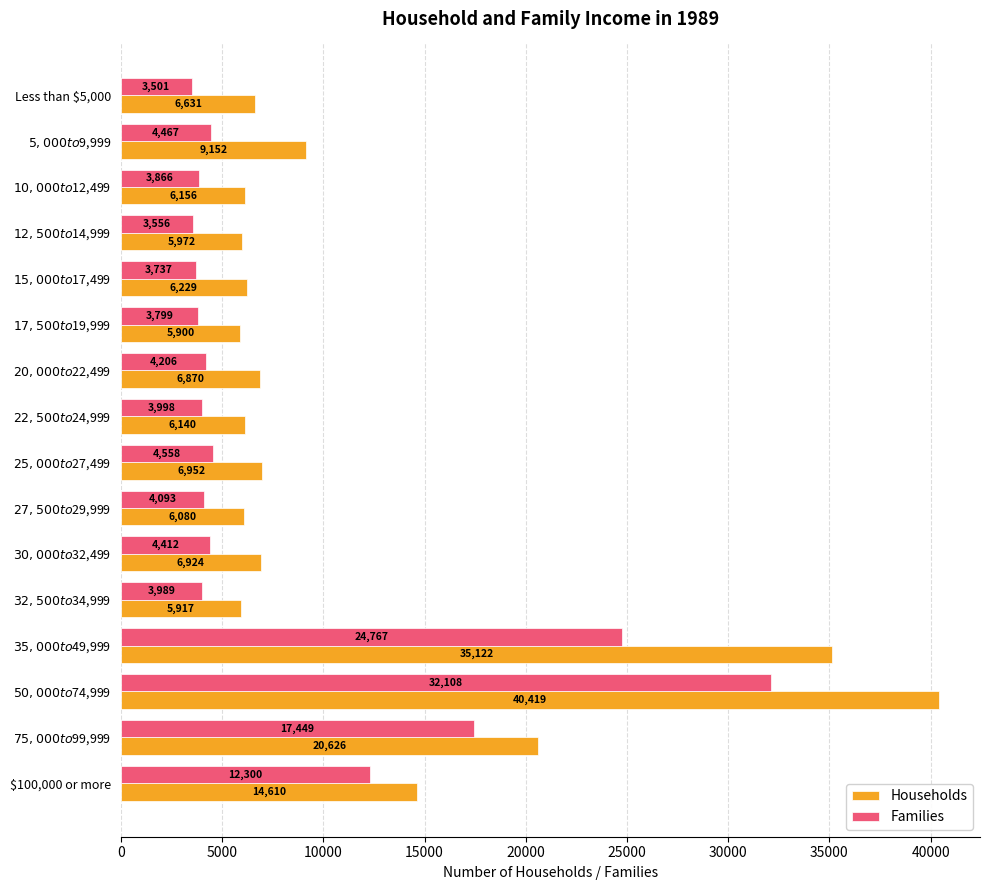

List the series in order of their overall mean, highest first.

Households, Families